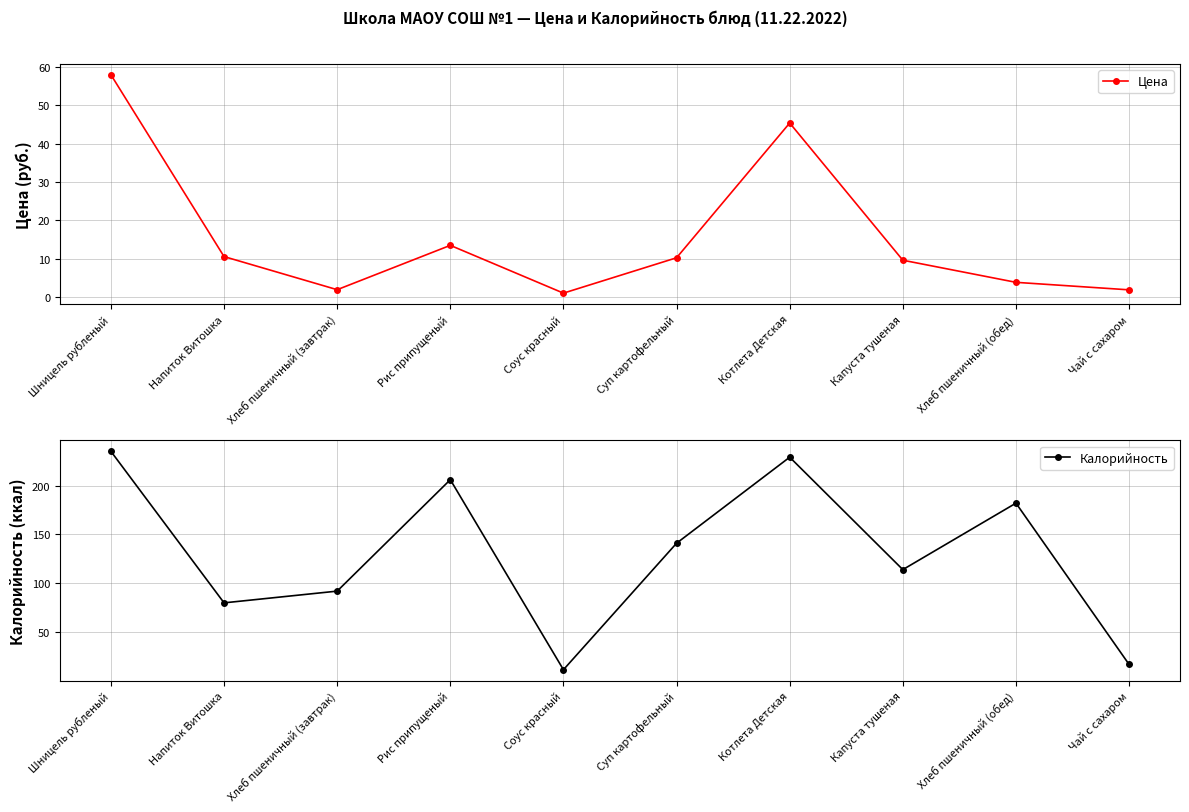

Reading left to right, extract all data points from this chart.

Цена: 58.0	10.6	1.9	13.5	1.0	10.2	45.4	9.6	3.8	1.9
Калорийность: 235.0	80.0	92.0	206.0	11.6	141.0	229.0	114.0	182.0	17.0